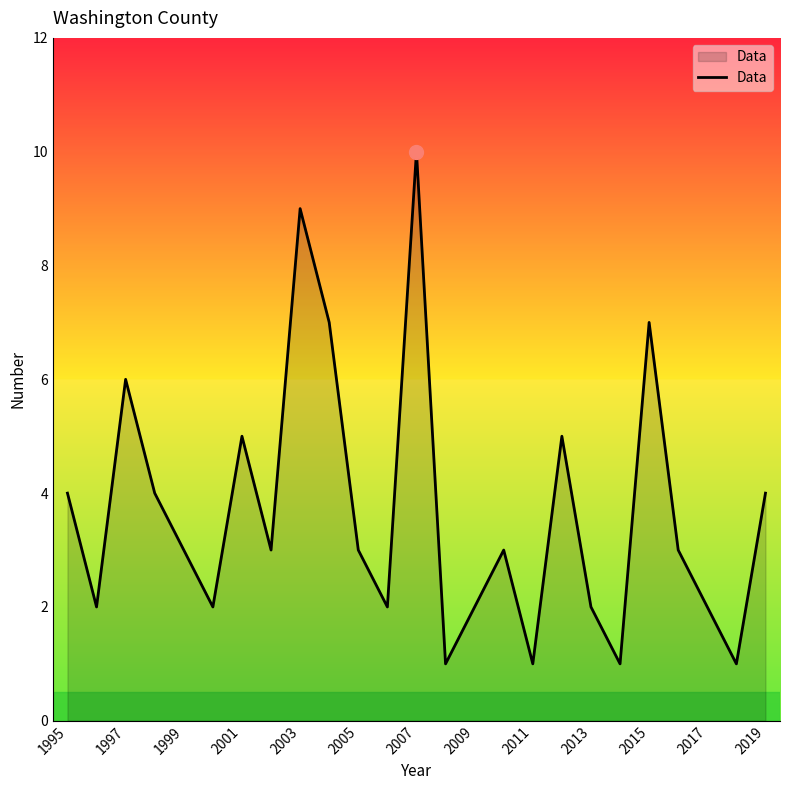

What is the difference between the maximum and minimum values?

9